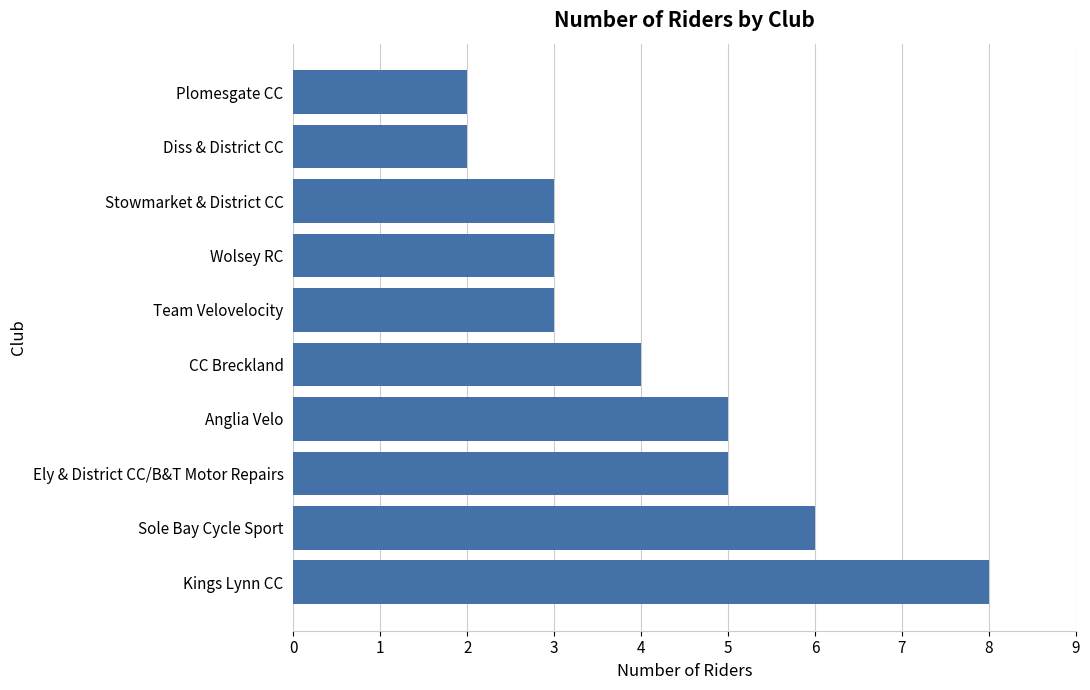

Approximately how many times larger is the value at Team Velovelocity compared to Ely & District CC/B&T Motor Repairs?

0.6